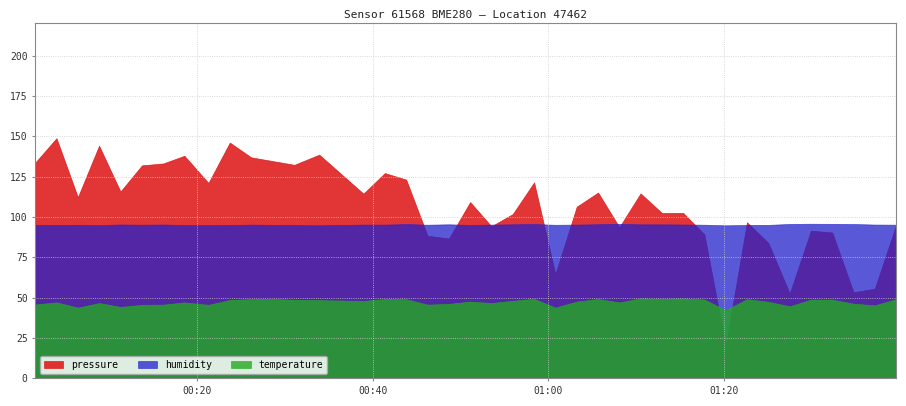

List the labels in order of humidity value, smallest first.

2023-01-25T00:33:55, 2023-01-25T01:20:12, 2023-01-25T00:08:51, 2023-01-25T00:21:18, 2023-01-25T00:18:34, 2023-01-25T00:23:44, 2023-01-25T00:31:05, 2023-01-25T00:01:35, 2023-01-25T00:51:06, 2023-01-25T01:22:37, 2023-01-25T00:04:00, 2023-01-25T00:28:35, 2023-01-25T01:25:03, 2023-01-25T00:06:26, 2023-01-25T01:00:48, 2023-01-25T00:13:44, 2023-01-25T00:46:15, 2023-01-25T01:17:46, 2023-01-25T01:39:36, 2023-01-25T00:26:10, 2023-01-25T00:41:23, 2023-01-25T00:53:31, 2023-01-25T00:38:57, 2023-01-25T01:03:14, 2023-01-25T01:37:10, 2023-01-25T00:16:09, 2023-01-25T01:15:21, 2023-01-25T00:11:17, 2023-01-25T01:12:56, 2023-01-25T01:10:30, 2023-01-25T00:55:57, 2023-01-25T00:48:41, 2023-01-25T01:05:40, 2023-01-25T00:43:49, 2023-01-25T00:58:23, 2023-01-25T01:34:45, 2023-01-25T01:27:29, 2023-01-25T01:32:20, 2023-01-25T01:08:05, 2023-01-25T01:29:54